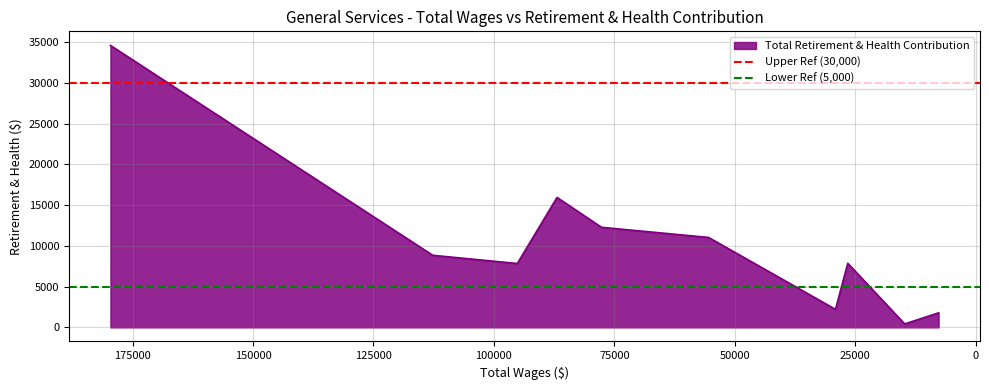

Rank the series at 0 from highest to lowest value.

Upper Ref (30,000), Lower Ref (5,000)